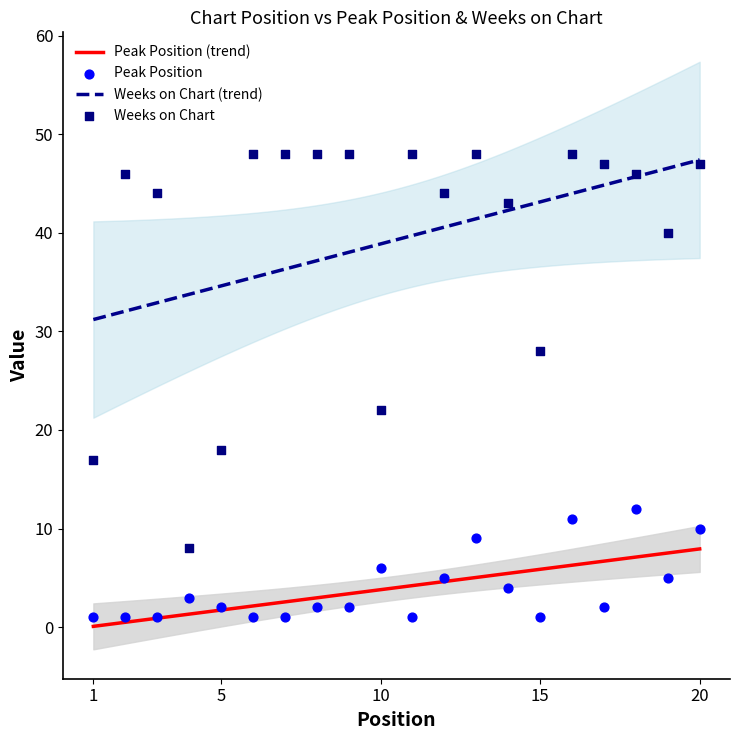

What is the total value across all series at 3?

45